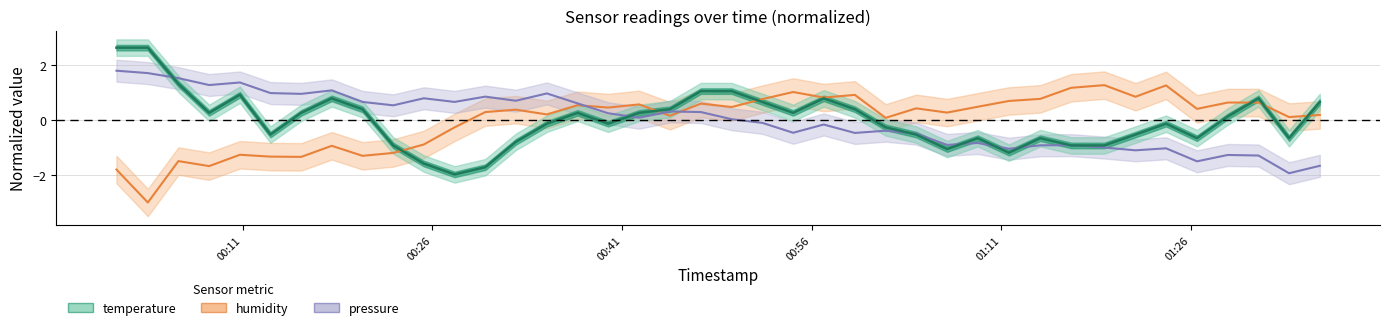

Which series has the largest total across all categories?

temperature